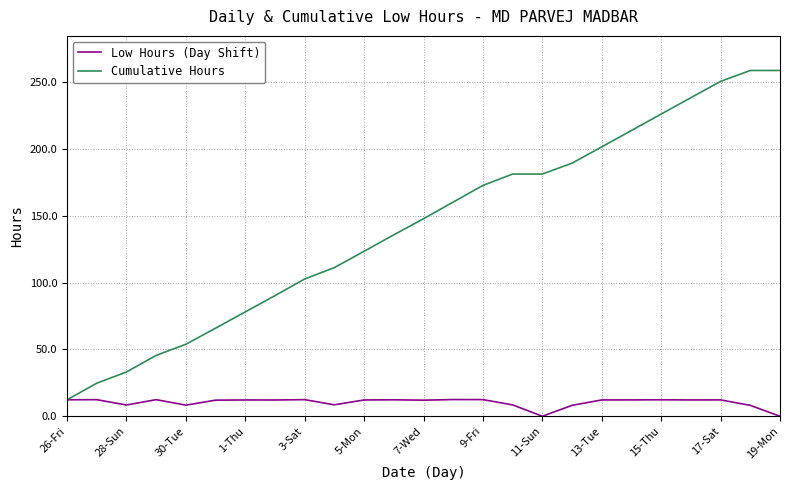

Which series has the widest spread of values?

Cumulative Hours